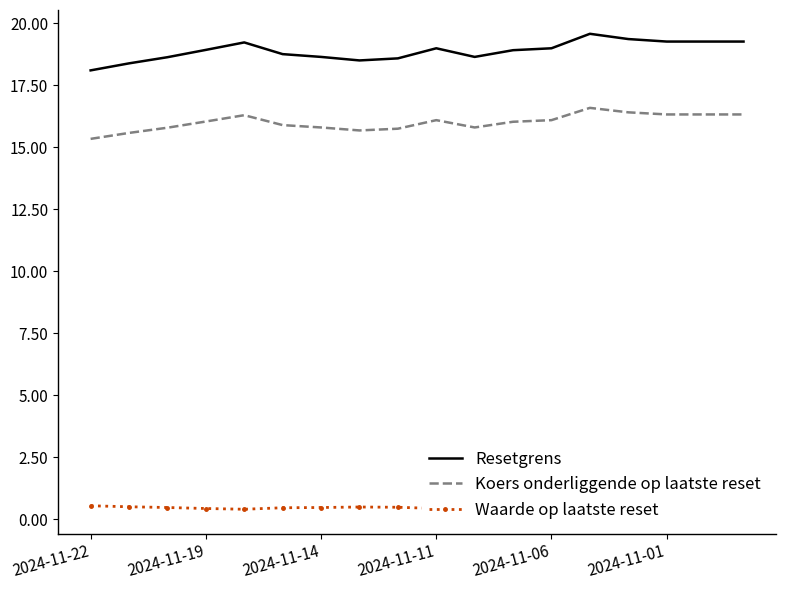

Is it true that Koers onderliggende op laatste reset equals 15.3 at 2024-11-22?

True